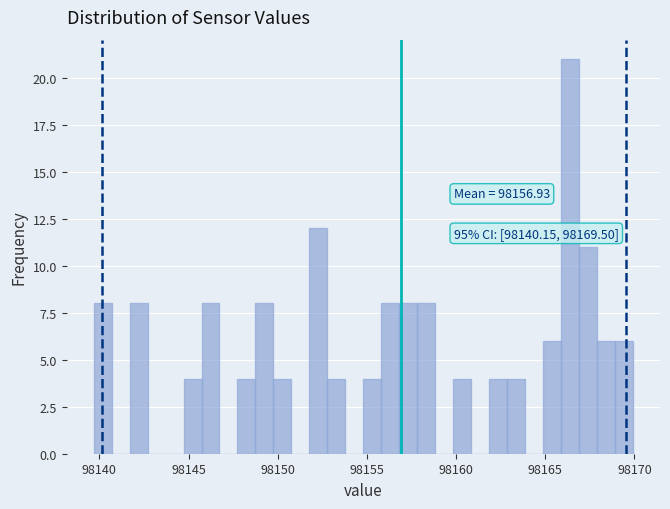

Read against the x-axis, roughly where is the centre of the tallest bar?

98166.5